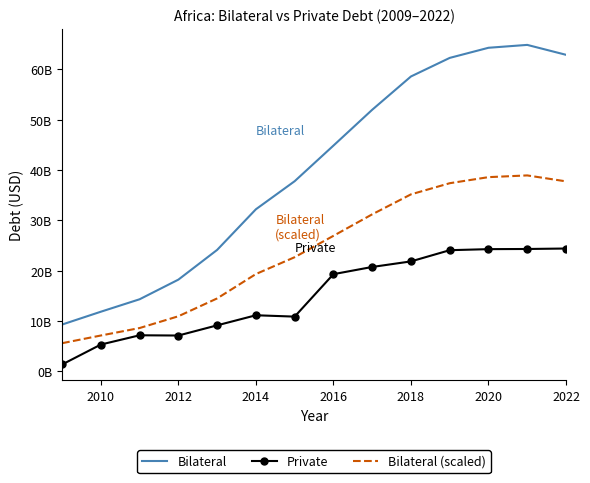

What are all the series names shown in the legend?

Bilateral, Private, Bilateral (scaled)